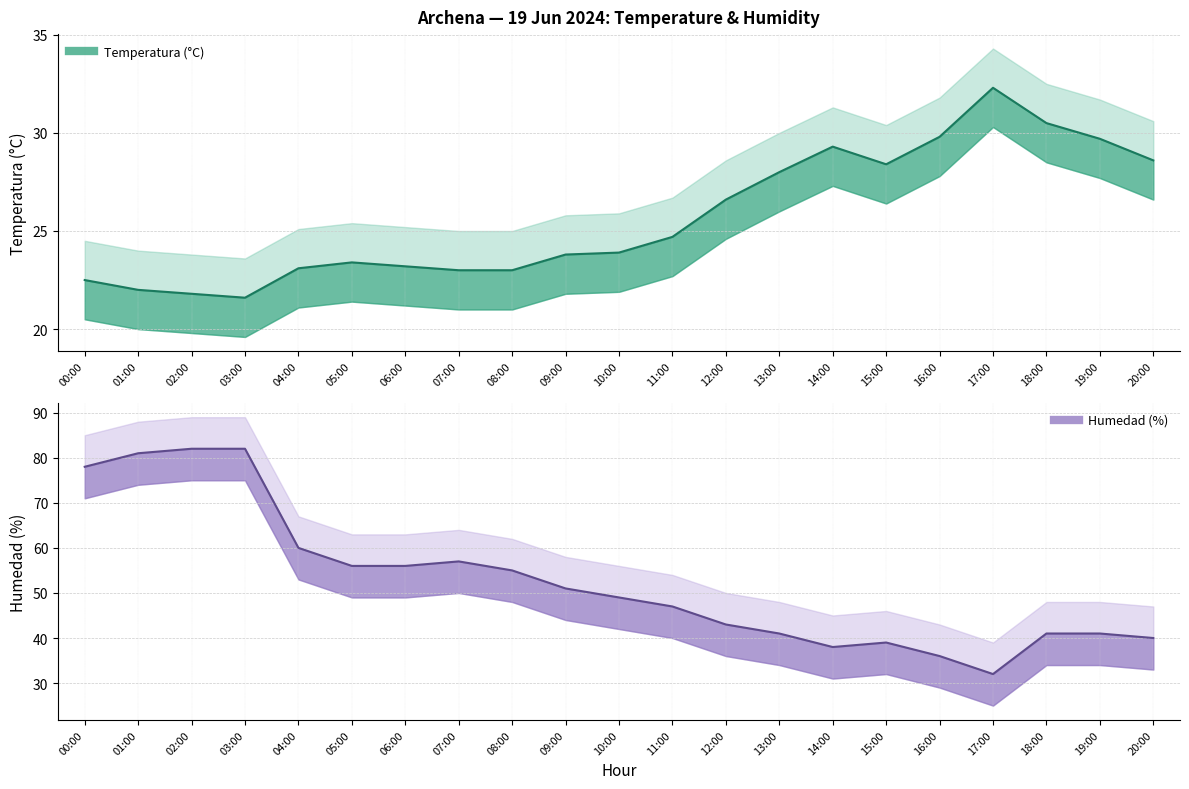

What is the value of the Temperatura (°C) point at the 21st from the left?

28.6